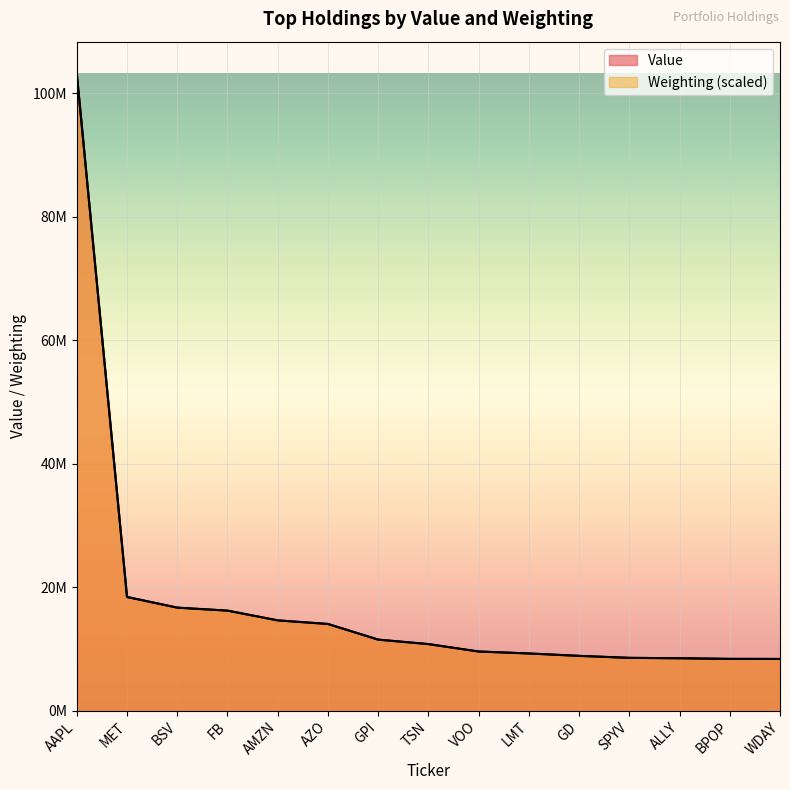

True or false: Value and Weighting cross at least once.

True